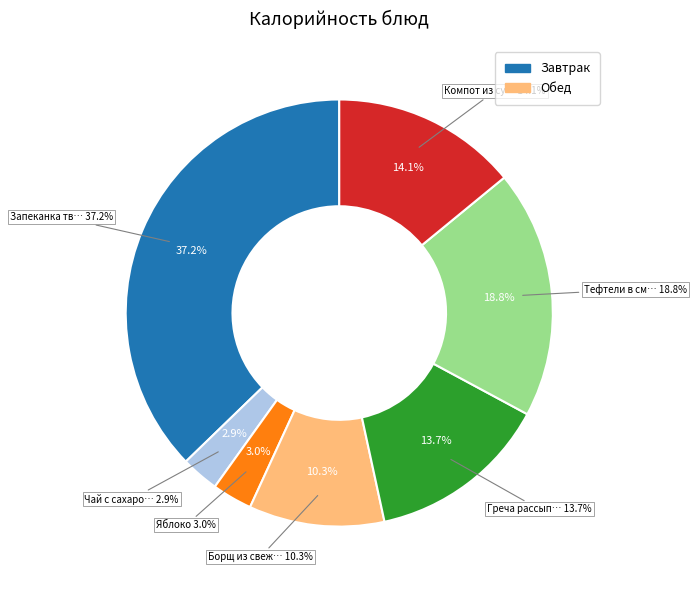

Which has a higher value, Запеканка творожная or Яблоко?

Запеканка творожная